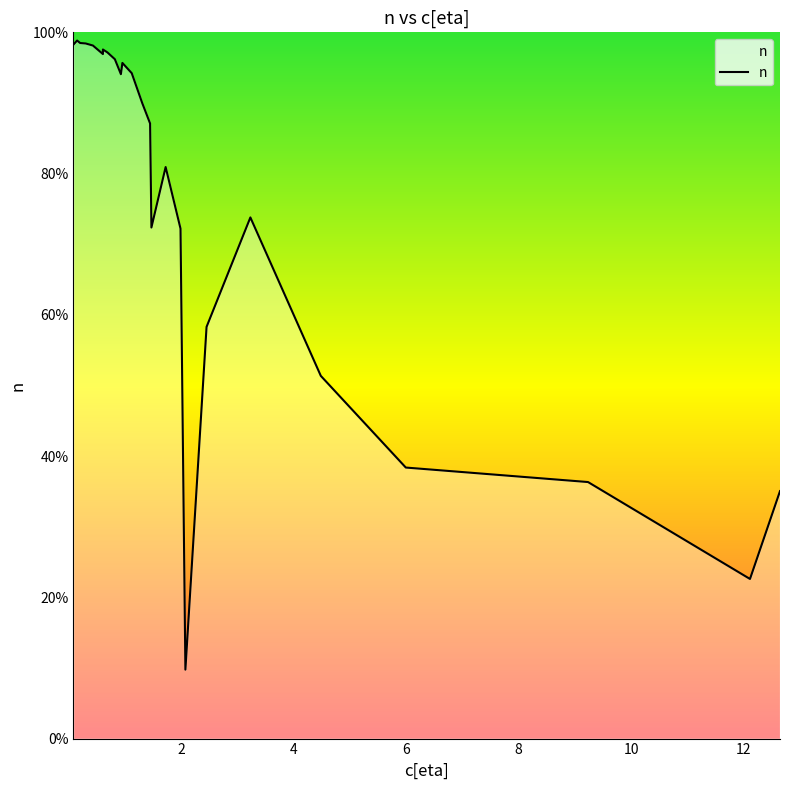

Where is the data nearest to the value 0?

2.07564